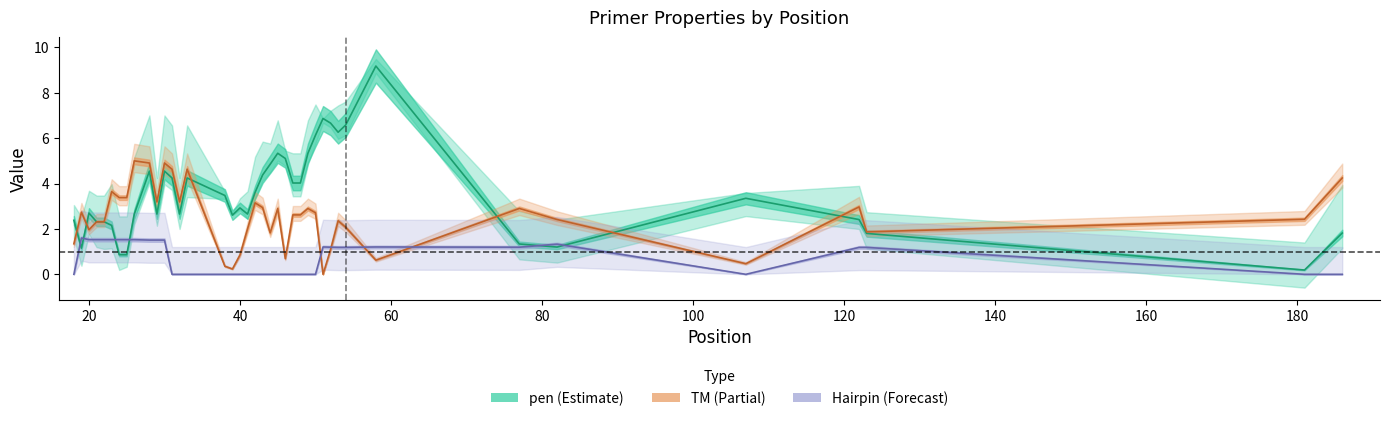

The pen series shows 0.6 at 33. True or false?

False